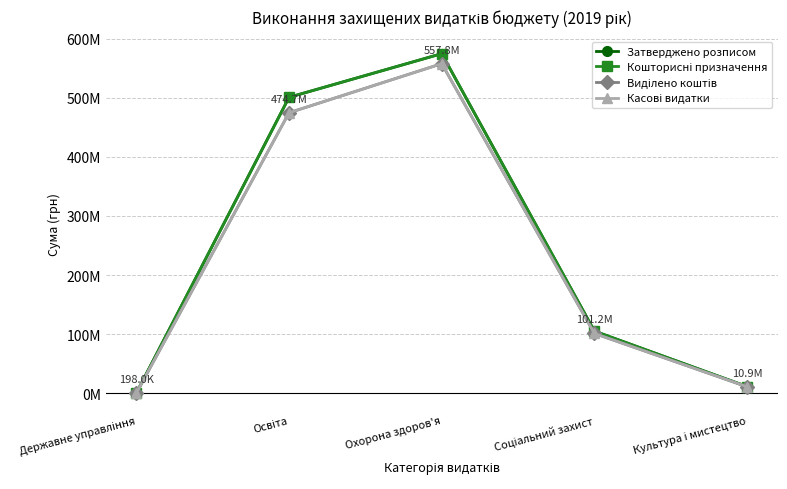

What is the sum of the Затверджено розписом values at Освіта and Охорона здоров'я?

1075643888.5